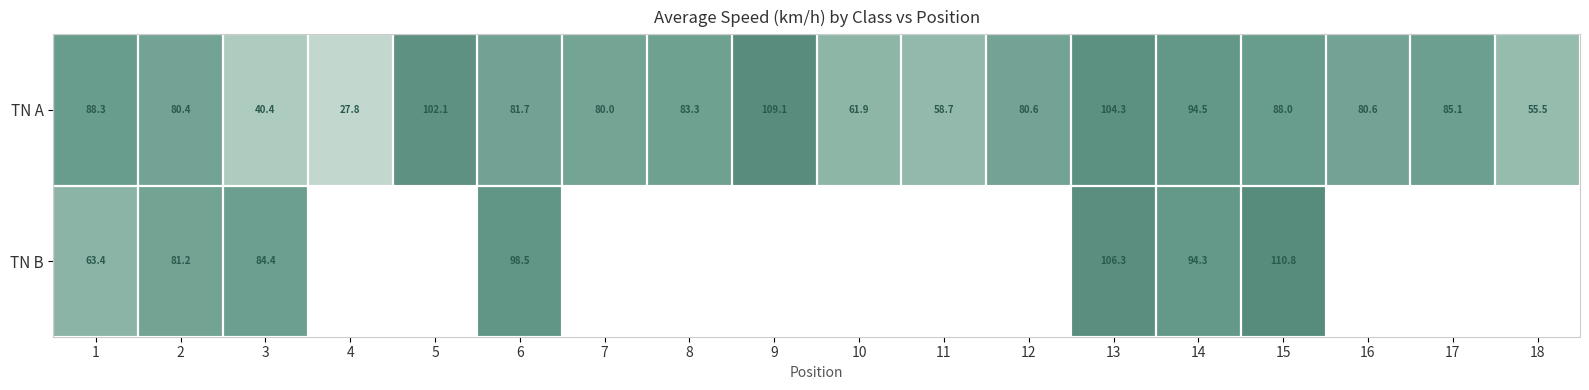

Rank the series at 15 from lowest to highest value.

TN A, TN B